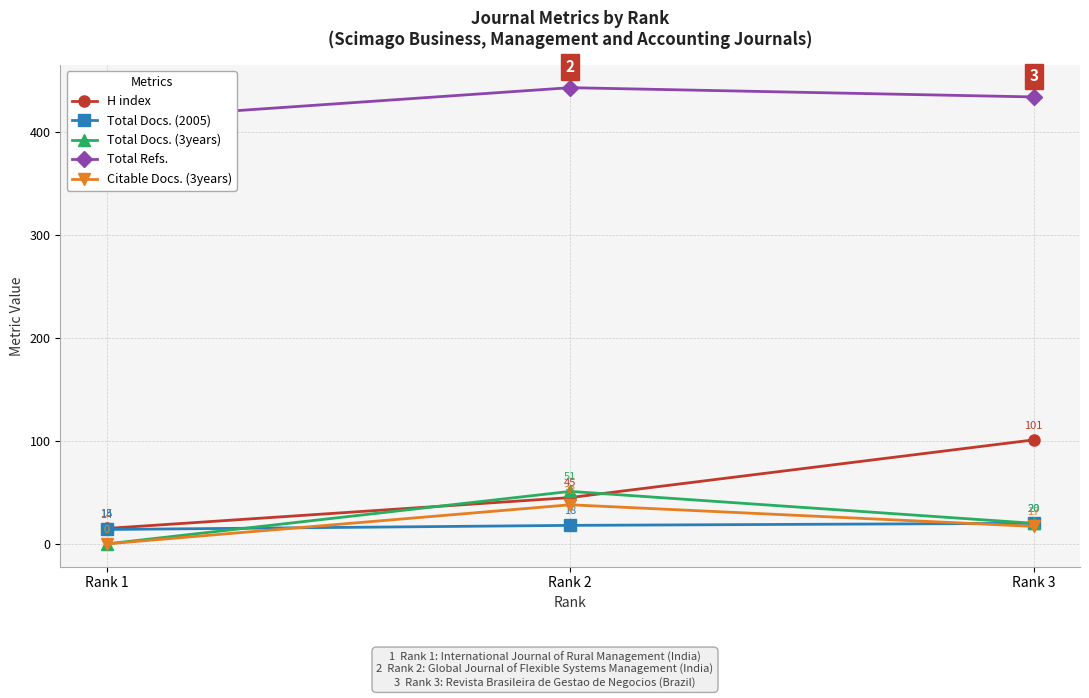

Where does the Total Docs. (2005) series first go above 18?

Rank 3